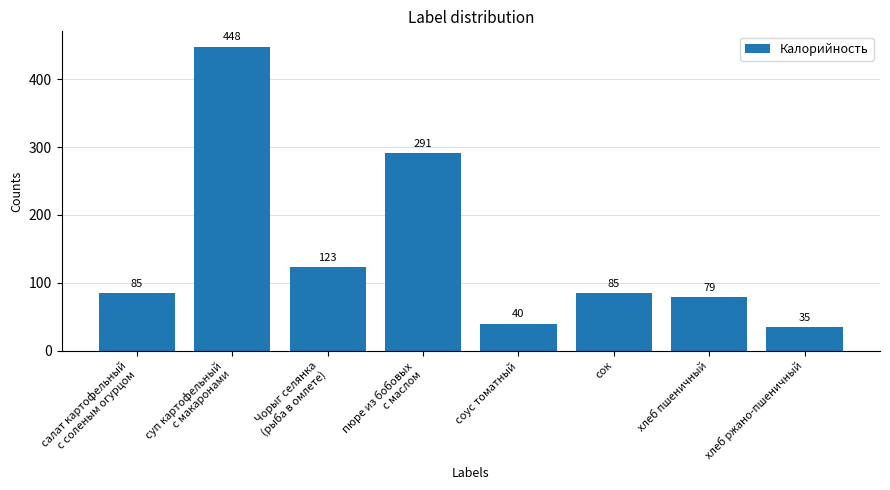

What is the value of the 2nd bar from the left?

448